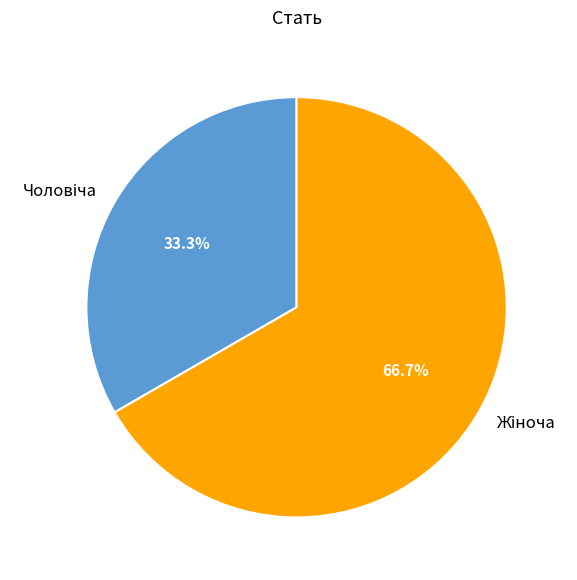

Is there a majority slice in this chart?

Yes